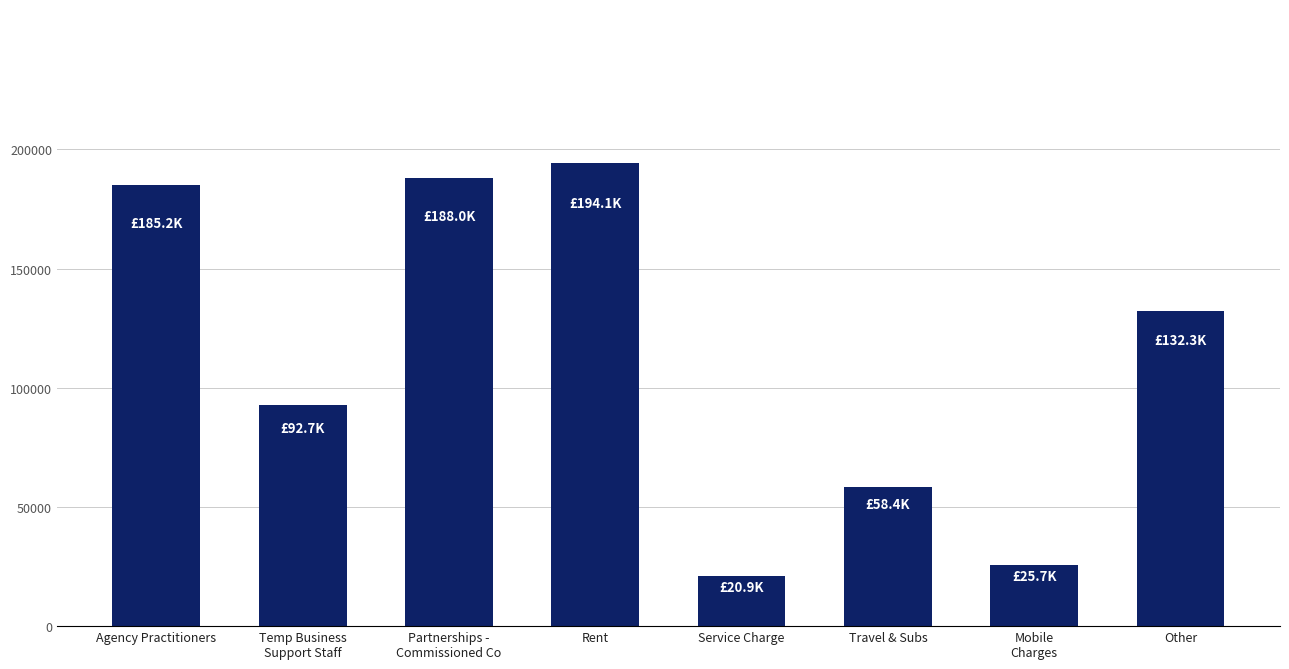

How many data points are less than 132328?

4